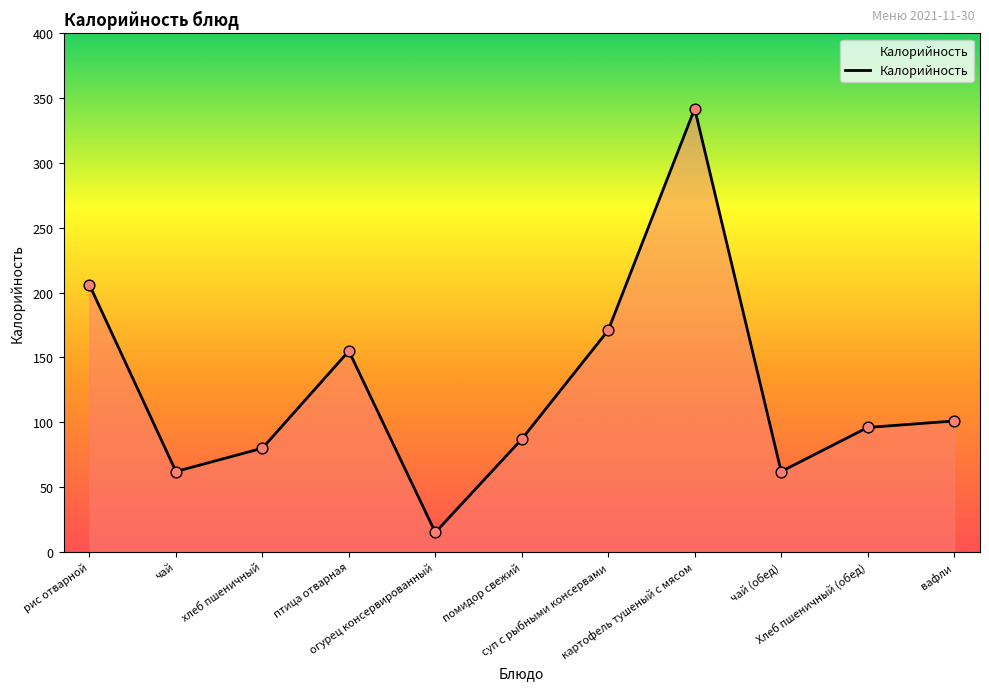

Between птица отварная and суп с рыбными консервами, which is larger?

суп с рыбными консервами